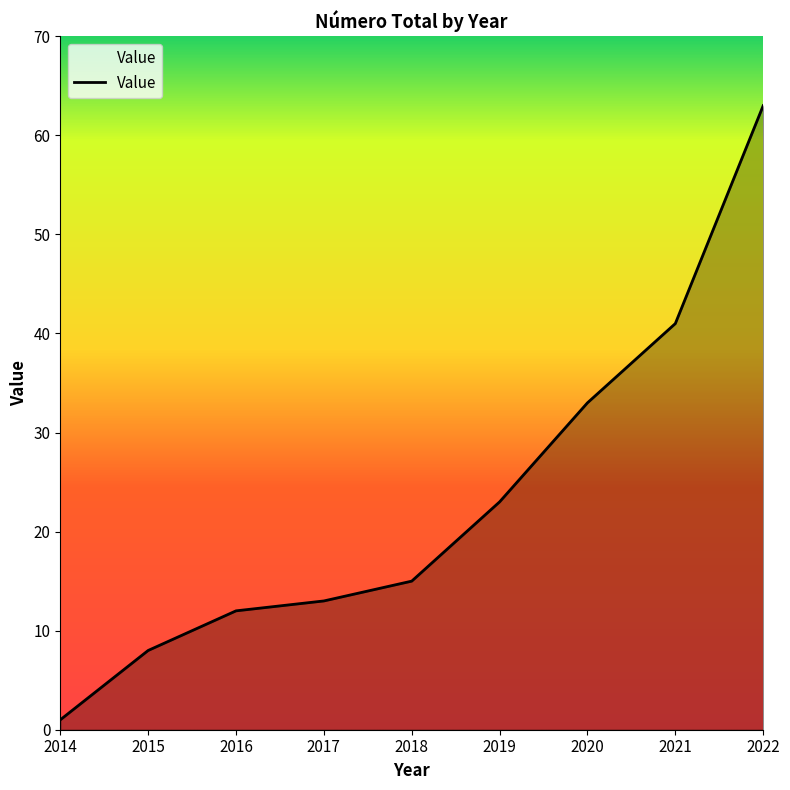

What is the smallest value displayed?

1